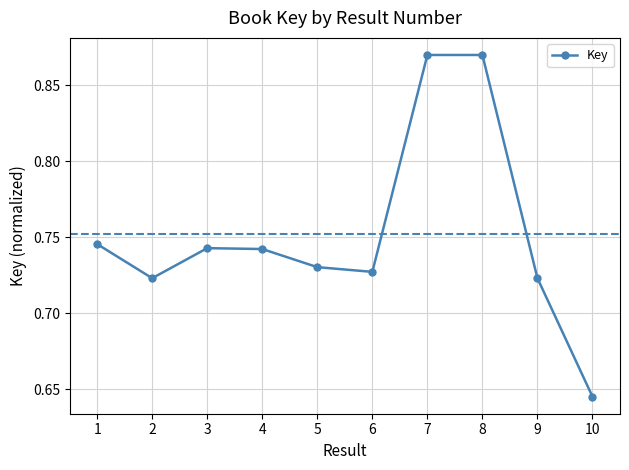

How many lines are shown in the chart?

1